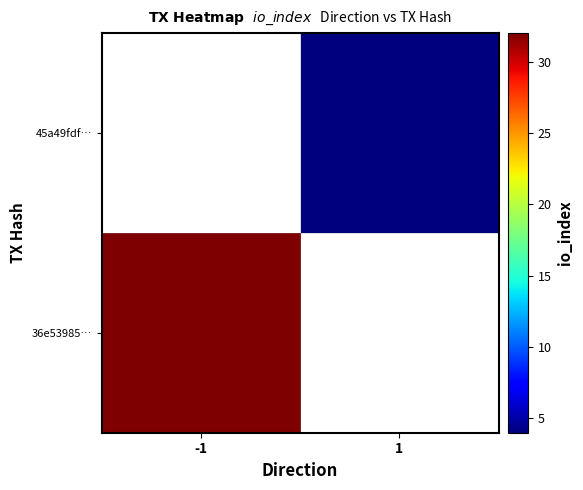

What is the greatest value displayed?

32.0